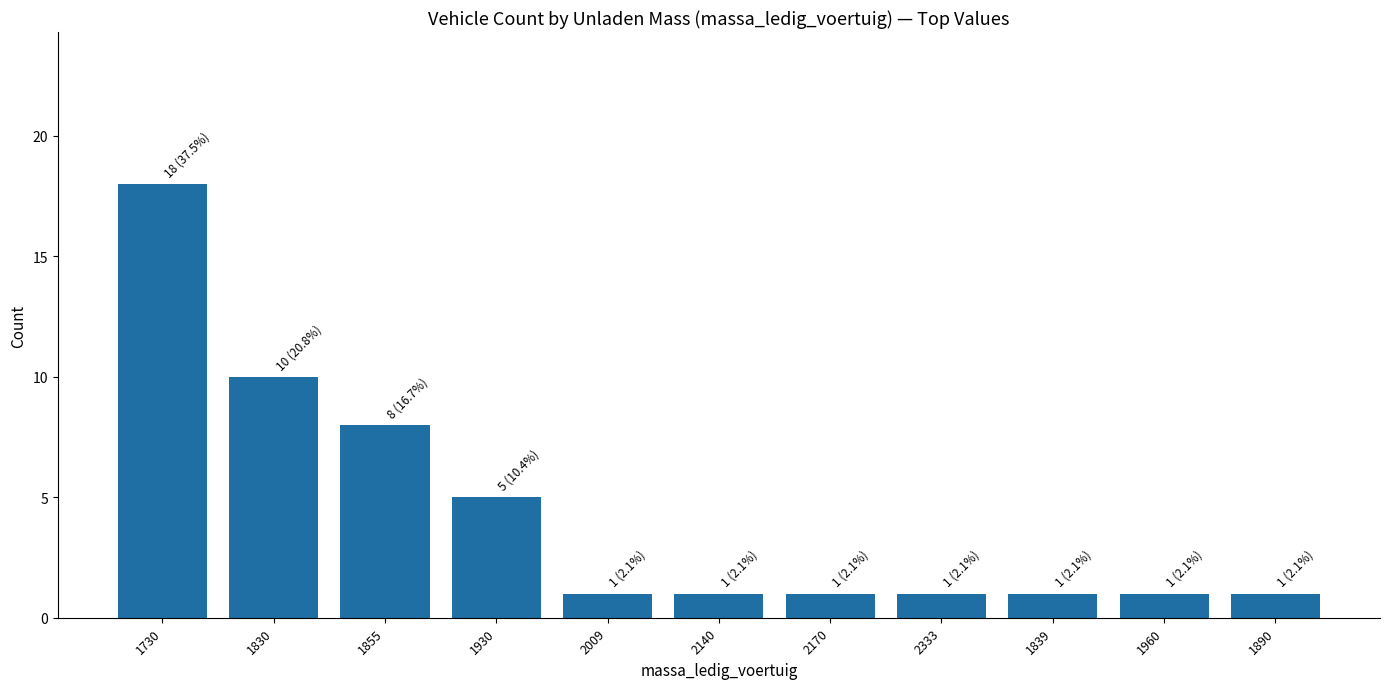

What is the maximum value shown in the chart?

18